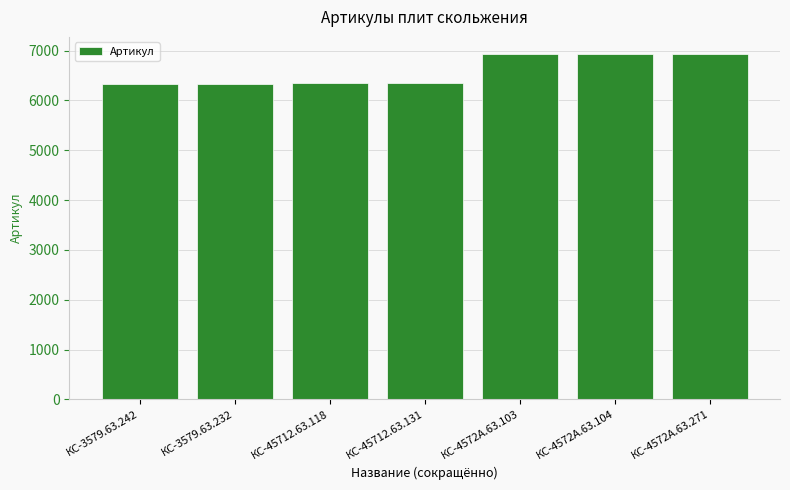

Are the bars horizontal?

No